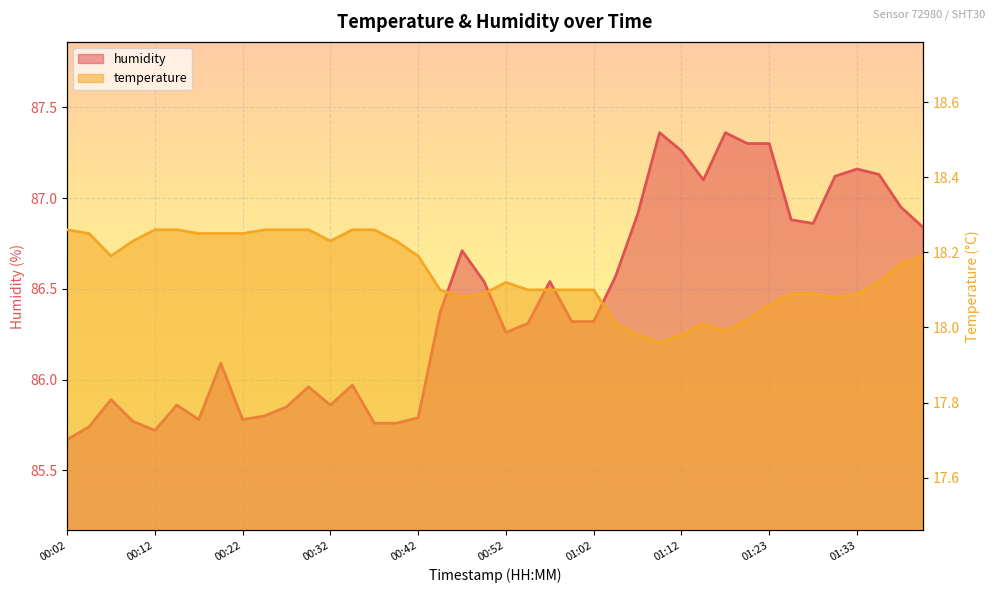

At which category is the sum across all series the highest?

01:23